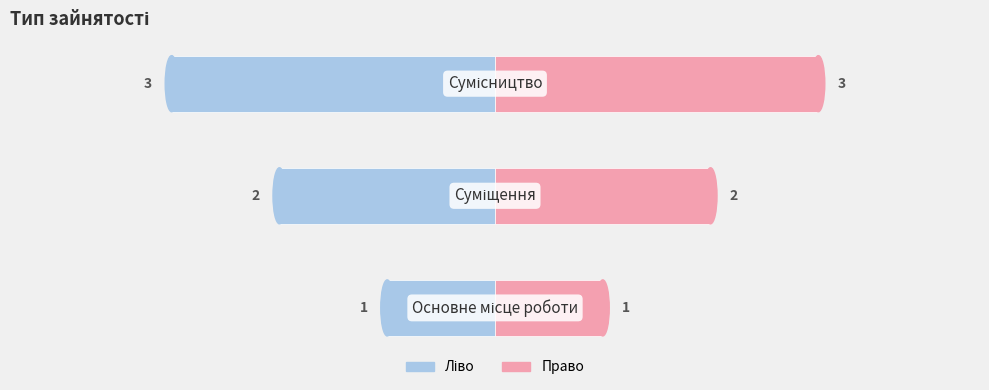

At how many categories does at least one series exceed 0?

3